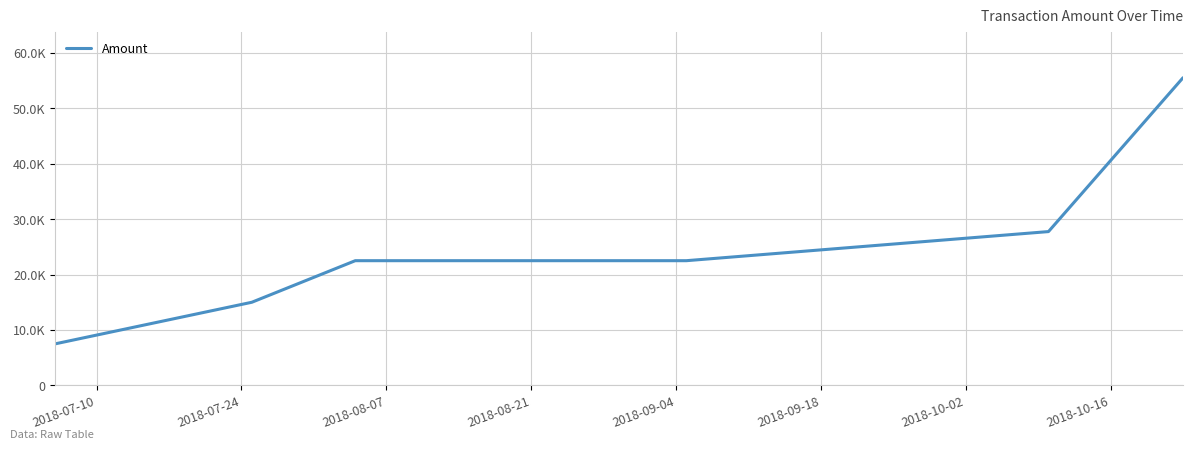

Does the chart display data point markers on the line(s)?

No